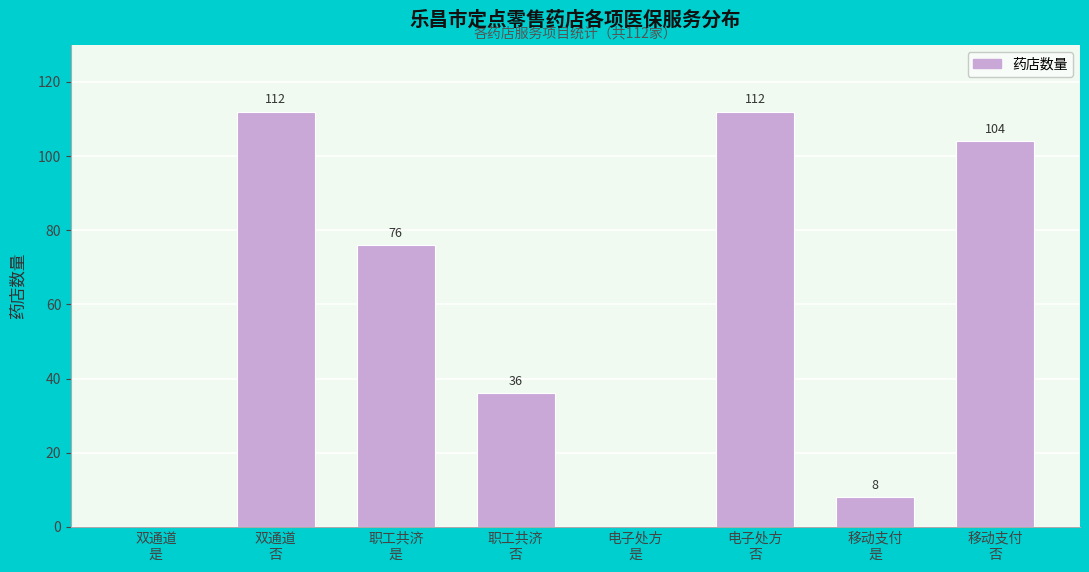

What is the greatest value displayed?

112